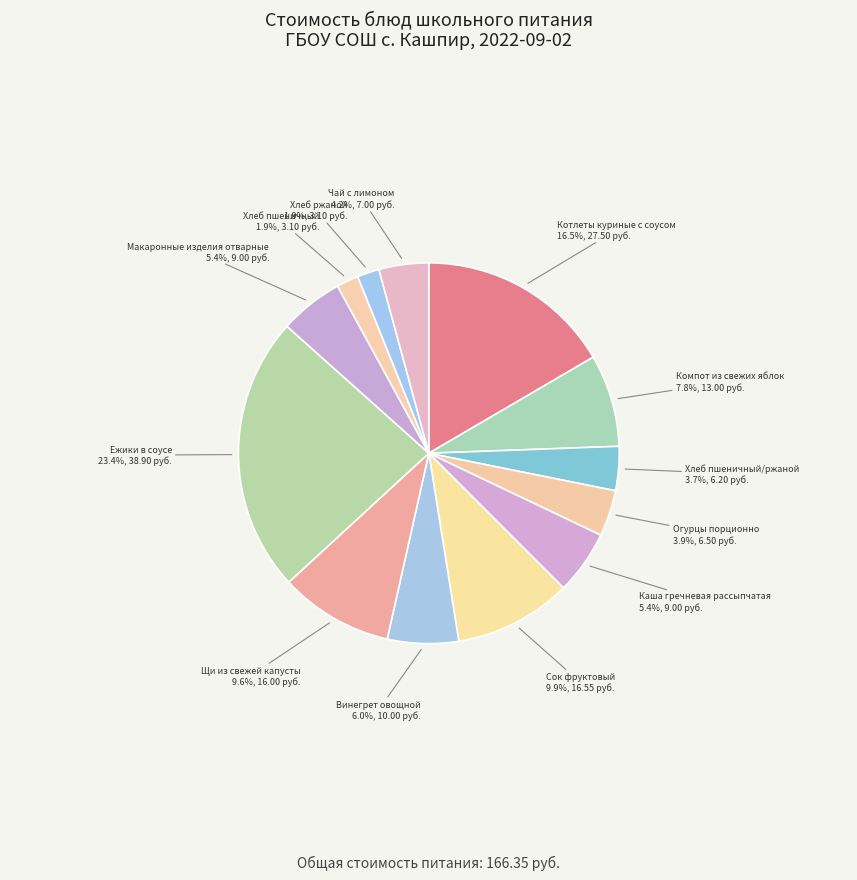

What is the largest slice in the pie chart?

Ежики в соусе